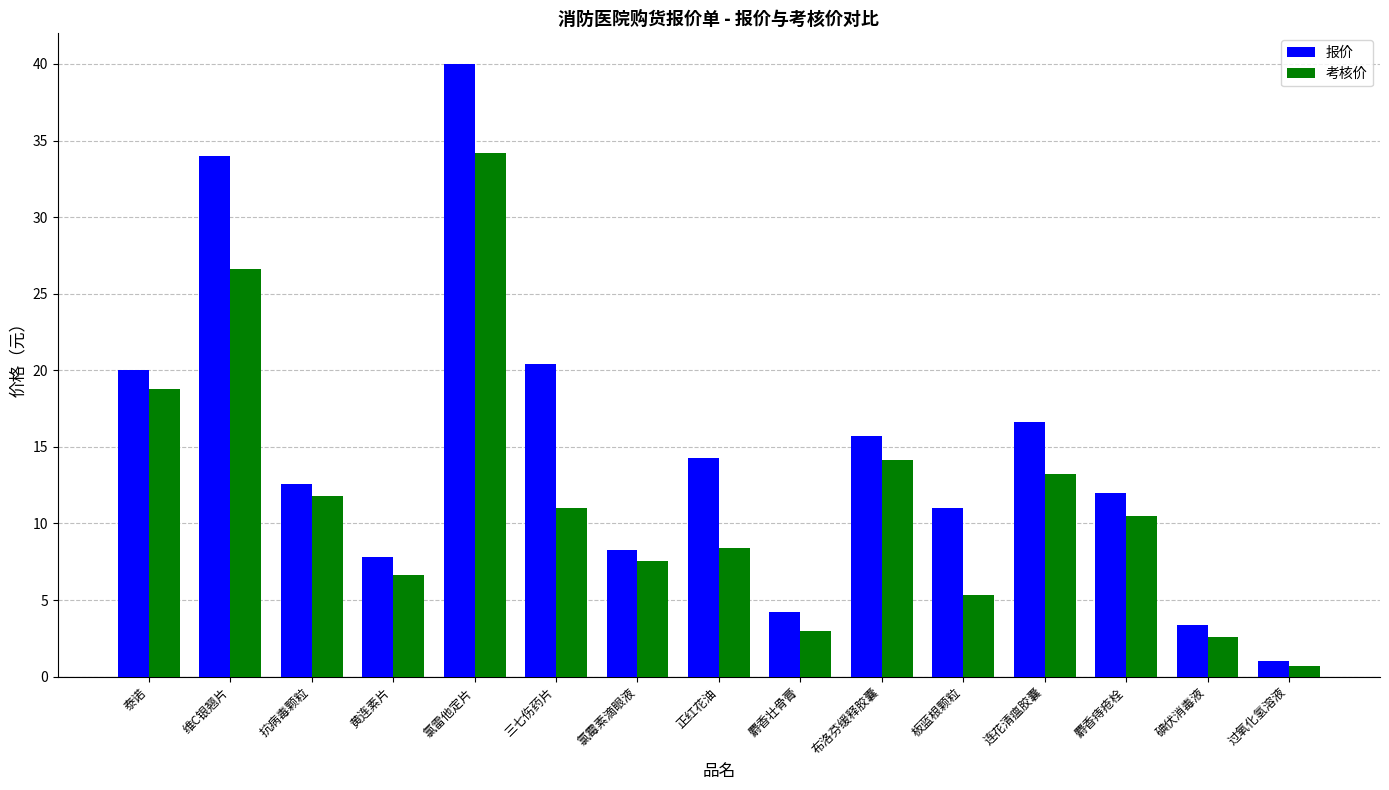

At which category is the sum across all series the highest?

氯雷他定片